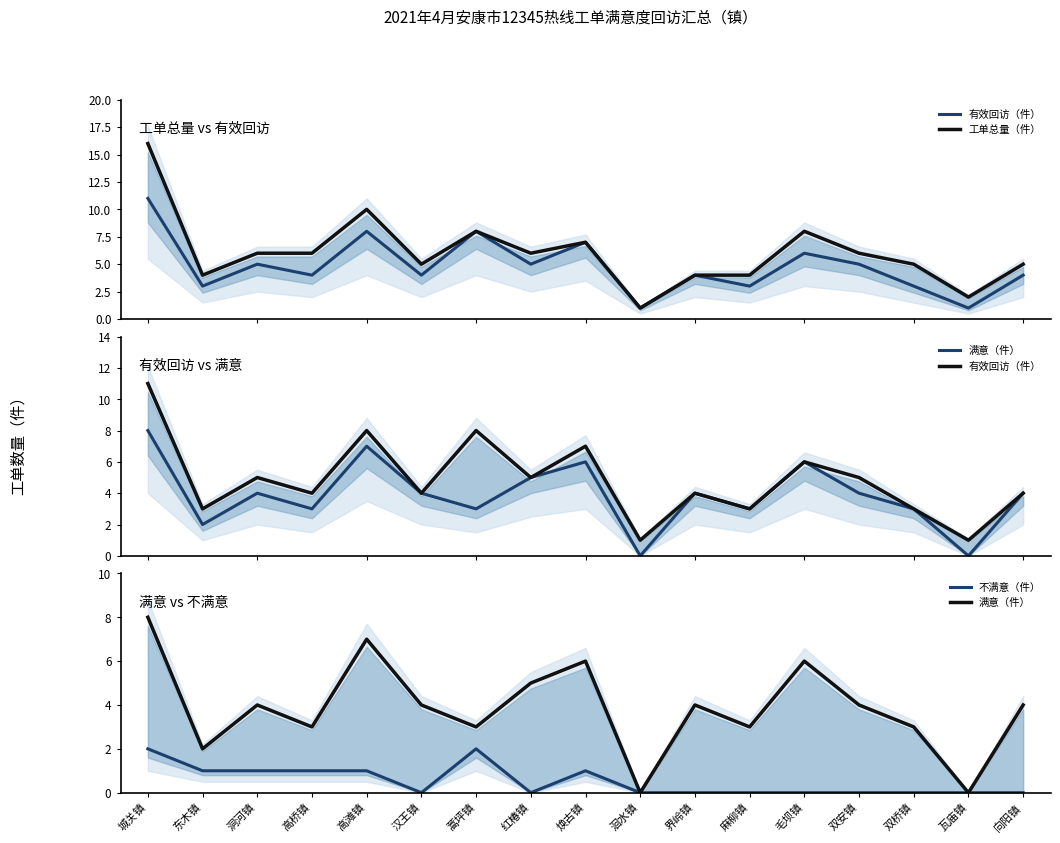

Reading left to right, extract all data points from this chart.

有效回访（件）: 城关镇=11	东木镇=3	洞河镇=5	高桥镇=4	高滩镇=8	汉王镇=4	蒿坪镇=8	红椿镇=5	焕古镇=7	洄水镇=1	界岭镇=4	麻柳镇=3	毛坝镇=6	双安镇=5	双桥镇=3	瓦庙镇=1	向阳镇=4
工单总量（件）: 城关镇=16	东木镇=4	洞河镇=6	高桥镇=6	高滩镇=10	汉王镇=5	蒿坪镇=8	红椿镇=6	焕古镇=7	洄水镇=1	界岭镇=4	麻柳镇=4	毛坝镇=8	双安镇=6	双桥镇=5	瓦庙镇=2	向阳镇=5
满意（件）: 城关镇=8	东木镇=2	洞河镇=4	高桥镇=3	高滩镇=7	汉王镇=4	蒿坪镇=3	红椿镇=5	焕古镇=6	洄水镇=0	界岭镇=4	麻柳镇=3	毛坝镇=6	双安镇=4	双桥镇=3	瓦庙镇=0	向阳镇=4
不满意（件）: 城关镇=2	东木镇=1	洞河镇=1	高桥镇=1	高滩镇=1	汉王镇=0	蒿坪镇=2	红椿镇=0	焕古镇=1	洄水镇=0	界岭镇=0	麻柳镇=0	毛坝镇=0	双安镇=0	双桥镇=0	瓦庙镇=0	向阳镇=0